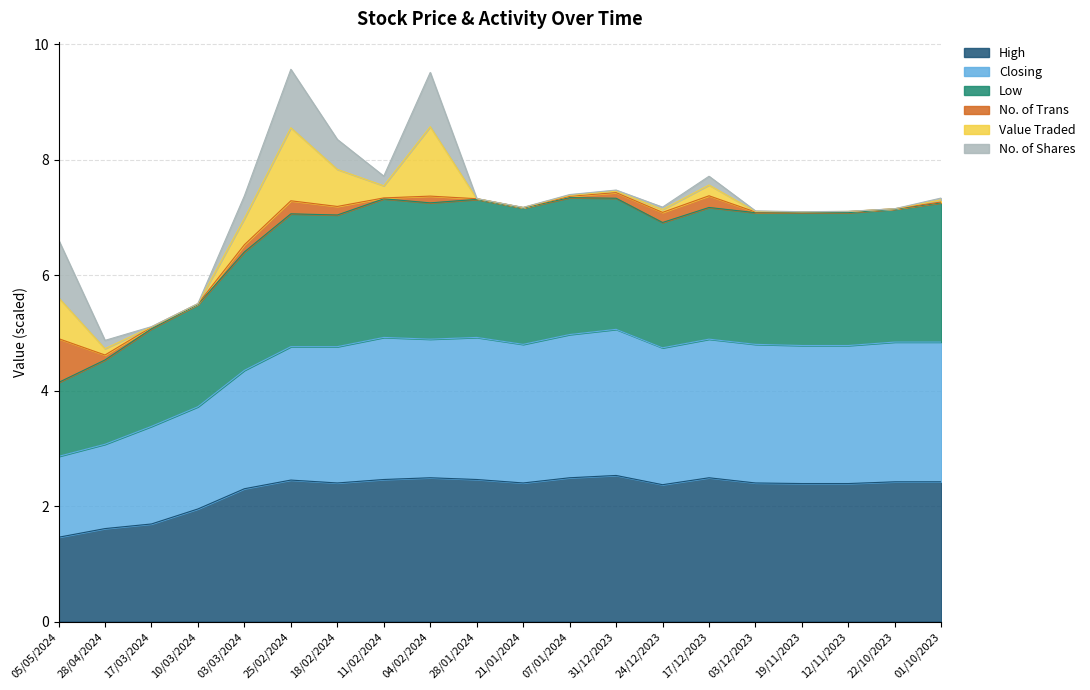

Is it true that High equals 1.6 at 03/03/2024?

False